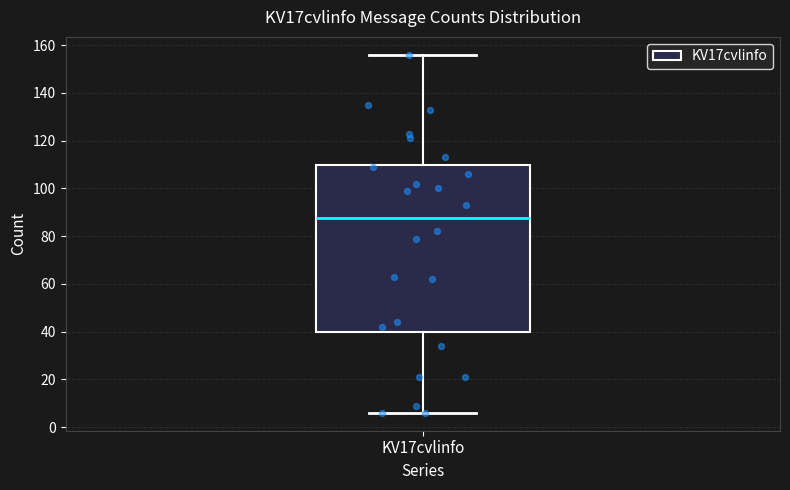

Read this box plot against the y-axis: the position of the median line, the range covered by the box, and the ends of both whiskers. The values are not printed on the chart, so give them approximately, as read against the axis.

median 88, box 40 to 110, whiskers 6 to 156